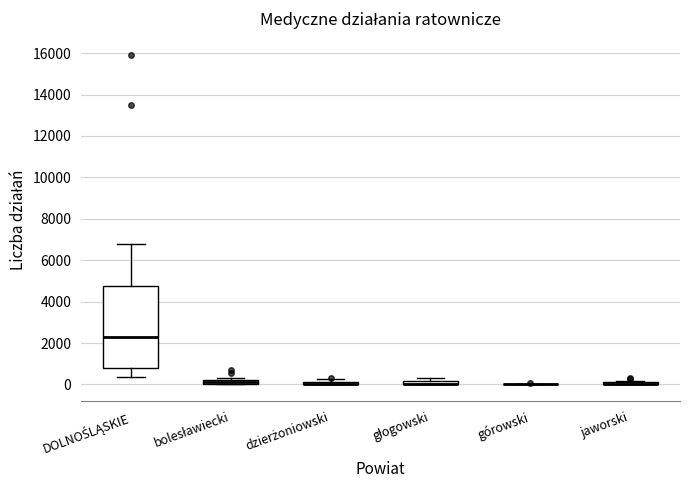

Comparing the boxes themselves (not the whiskers), which one is the tallest?

DOLNOŚLĄSKIE